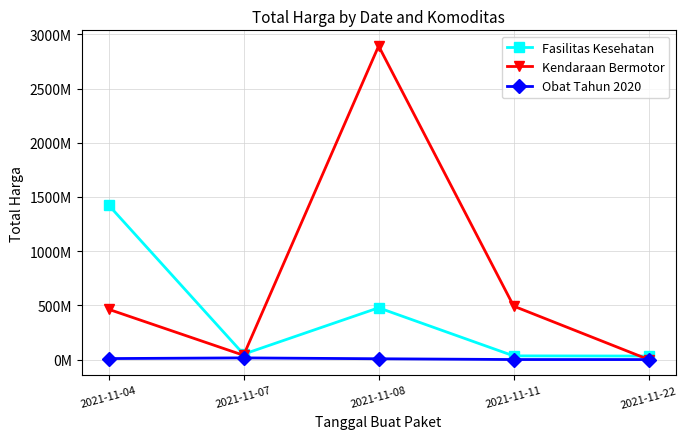

Does the chart have visible grid lines?

Yes